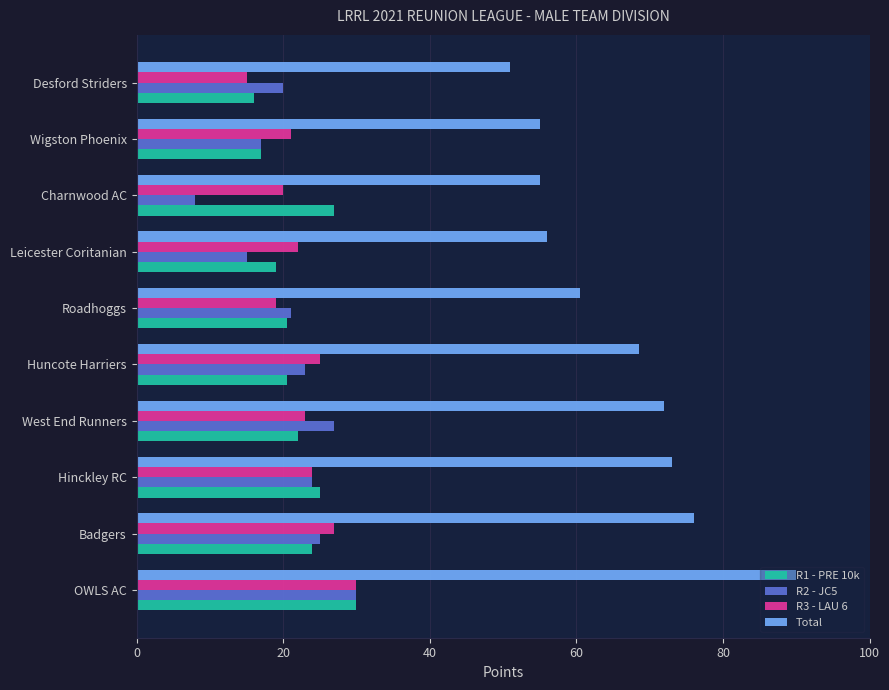

What is the average value of the R2 - JC5 series?

21.0